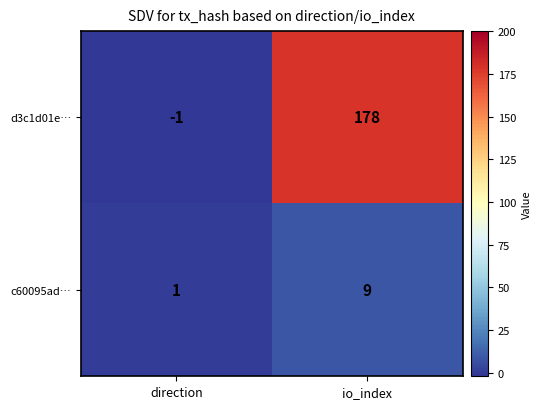

Is it true that c60095ad… equals 2 at direction?

False